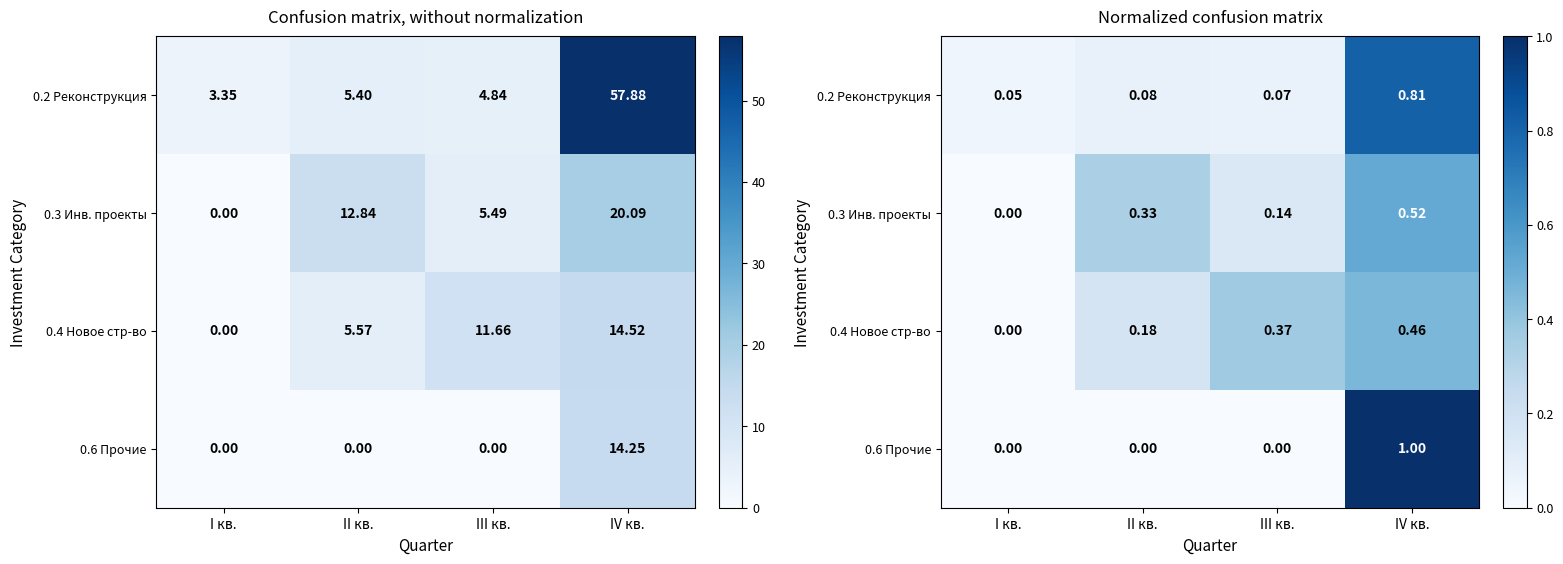

At how many categories does at least one series exceed 0?

4